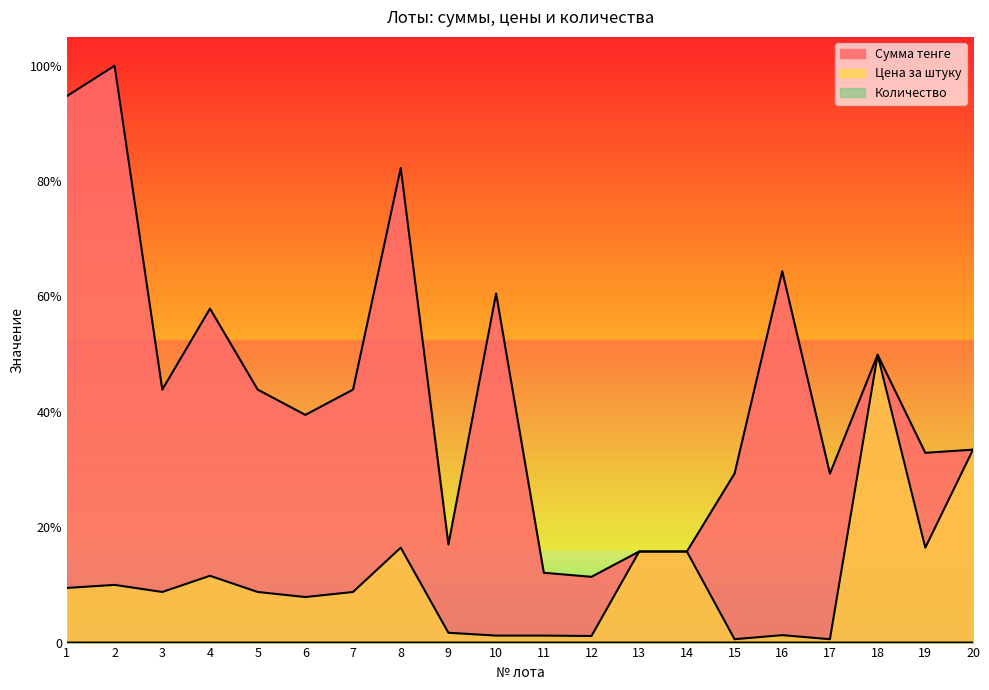

Rank the categories by Цена за штуку value from highest to lowest.

18, 20, 8, 19, 13, 14, 4, 2, 1, 3, 5, 7, 6, 9, 16, 10, 11, 12, 15, 17